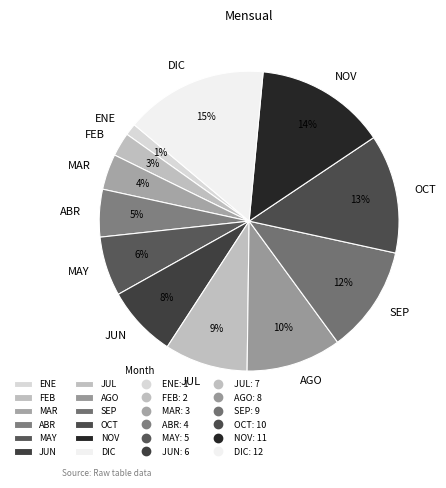

Combined, do ENE and MAR account for over 50%?

No